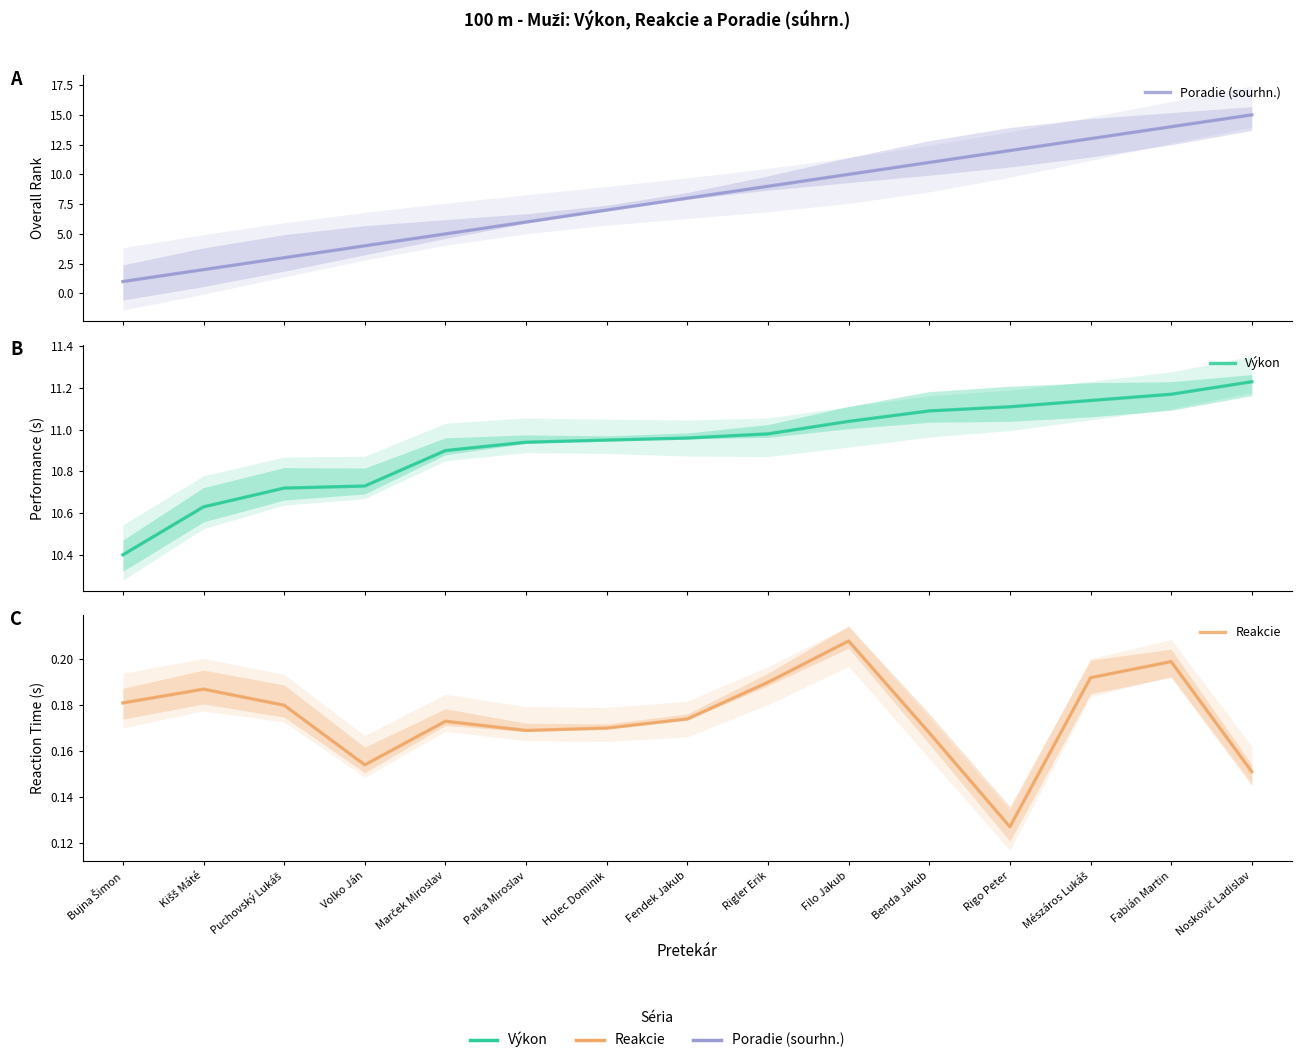

Rank the series at Fendek Jakub from lowest to highest value.

Reakcie, Poradie (sourhn.), Výkon